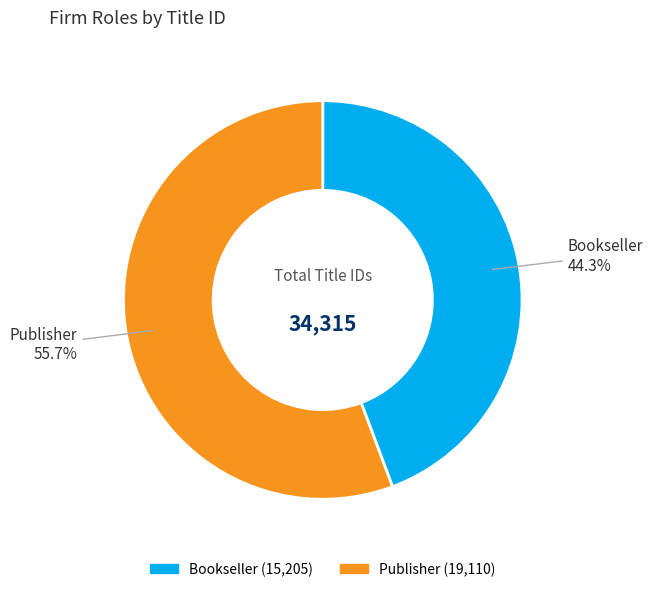

Which category has the smallest portion of the pie?

Bookseller